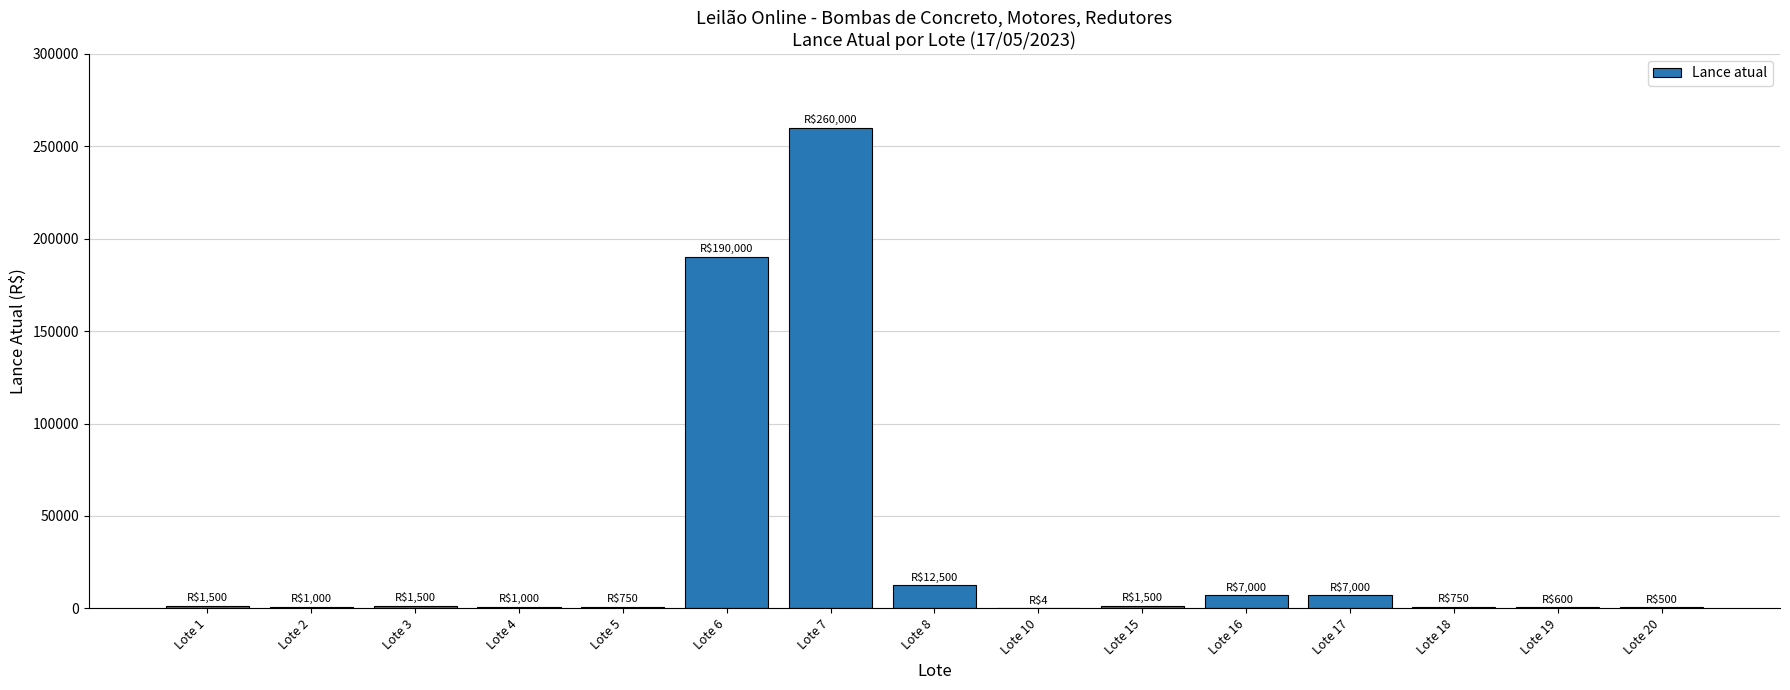

Where is the data nearest to the value 130002?

Lote 6